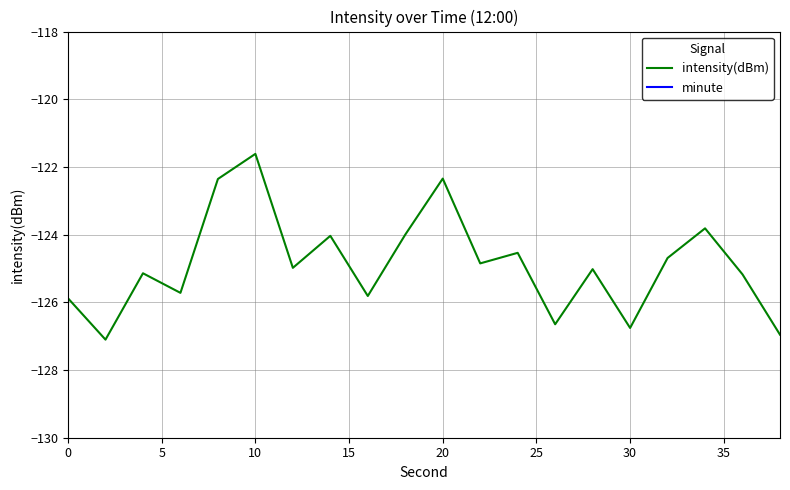

What is the lowest value of the intensity(dBm) series?

-127.1